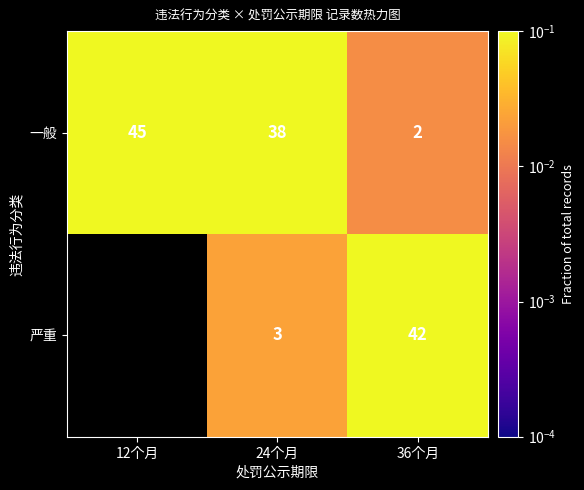

At 24个月, list the series in order from smallest to largest.

严重, 一般